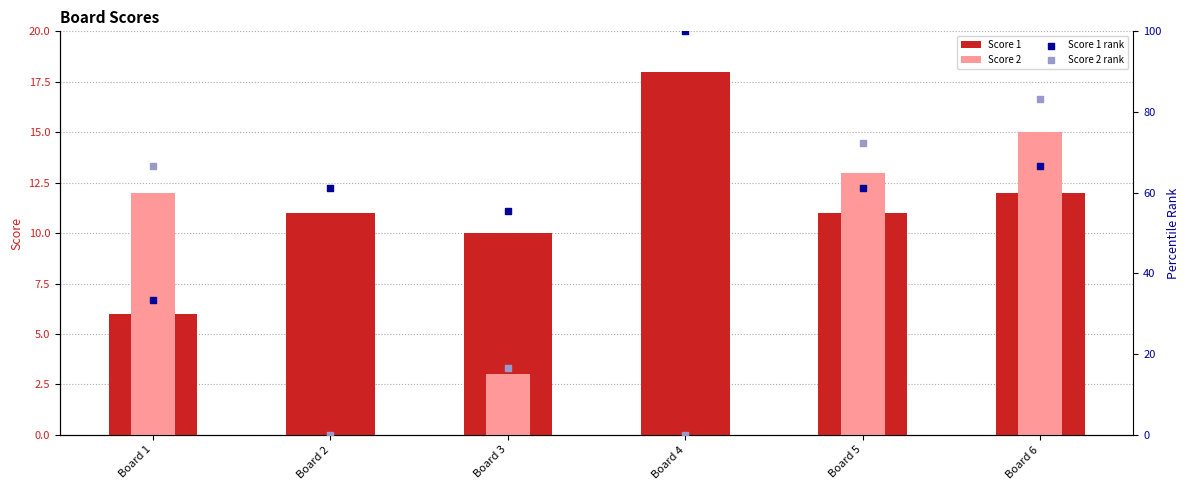

Is the value of Score 2 at Board 5 greater than the value of Score 1 at Board 4?

No